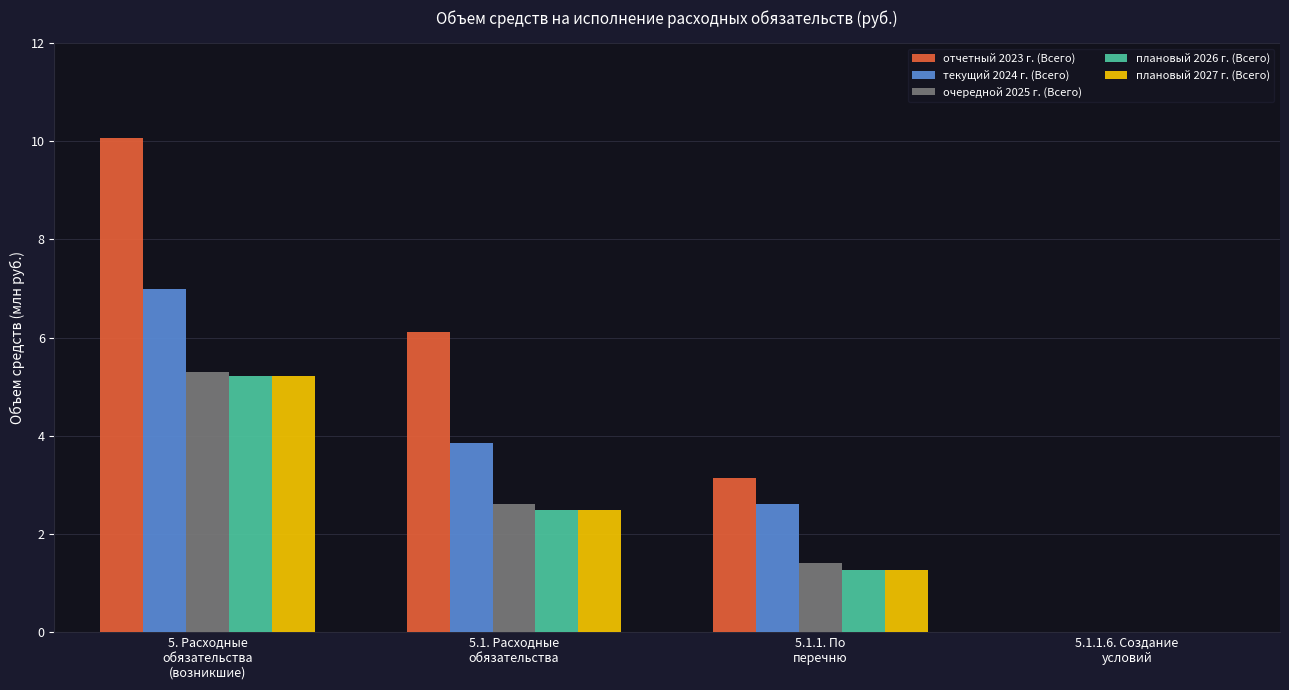

How many groups of bars are there?

4